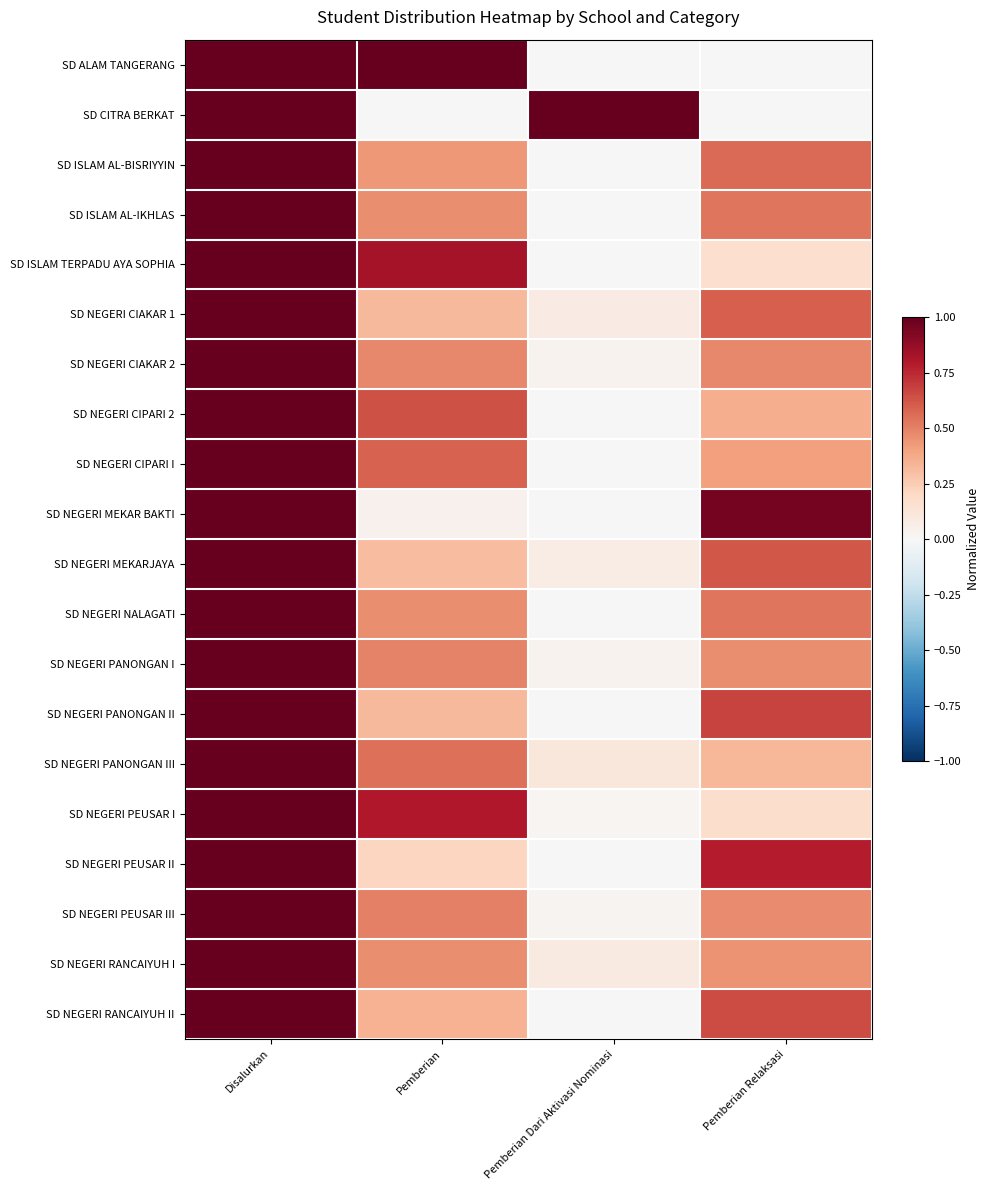

Which series has the widest spread of values?

SD ALAM TANGERANG